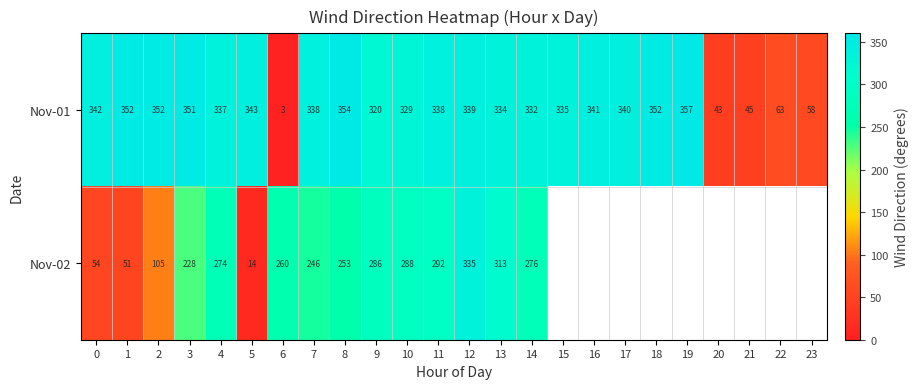

At how many categories does at least one series exceed 132?

20